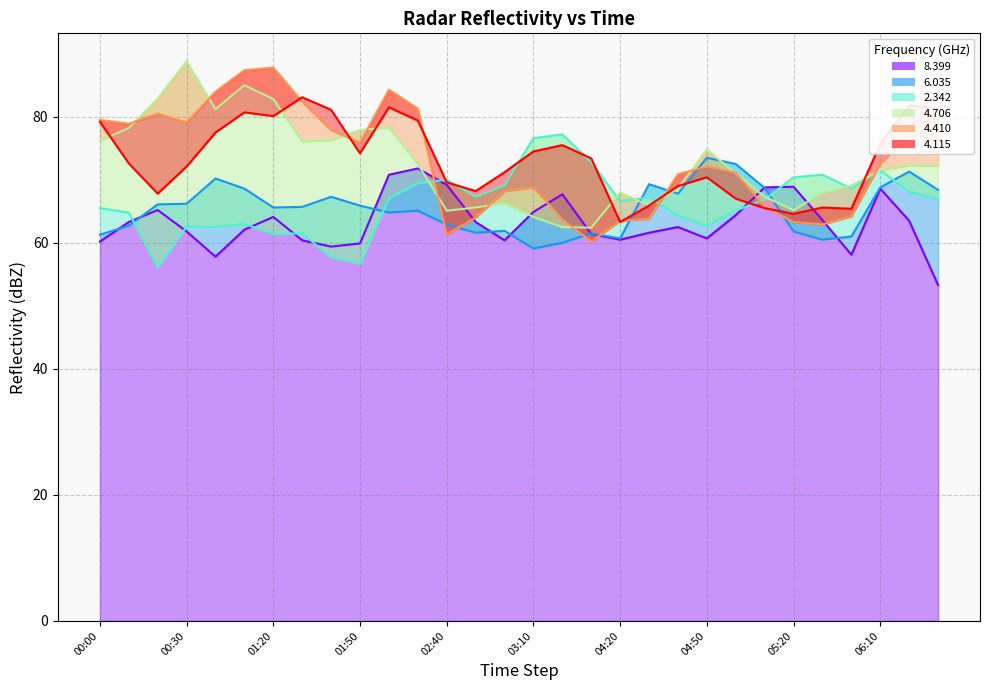

What is the total value across all series at 2011/08/20 01:10?

446.8